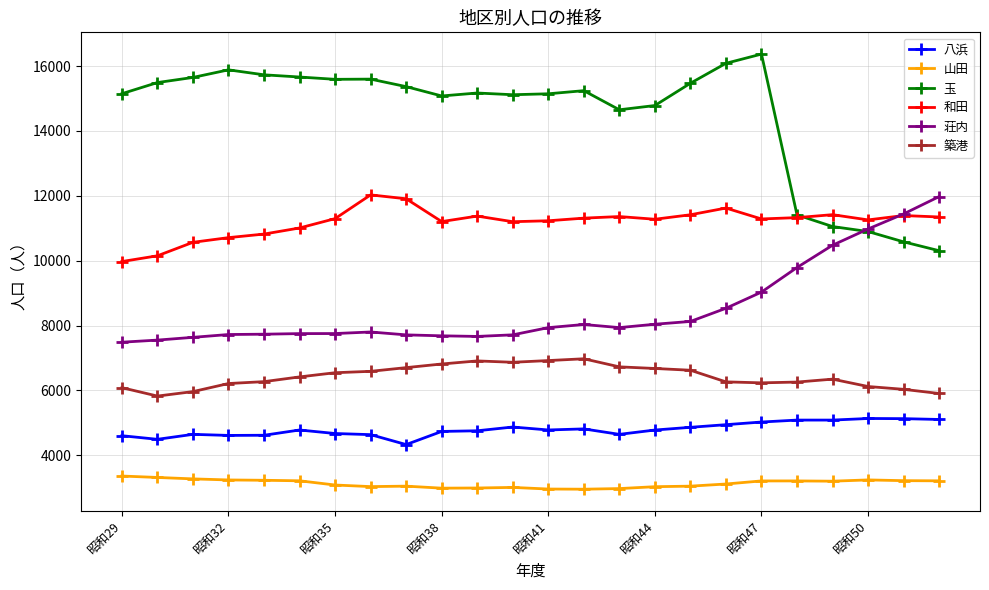

True or false: 築港 and 和田 intersect in this chart.

False